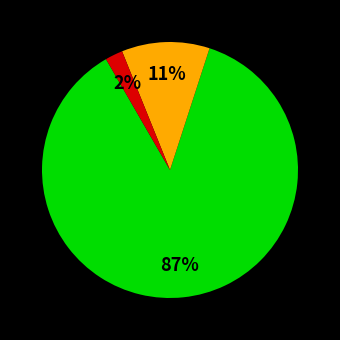

How many segments does this pie chart have?

3